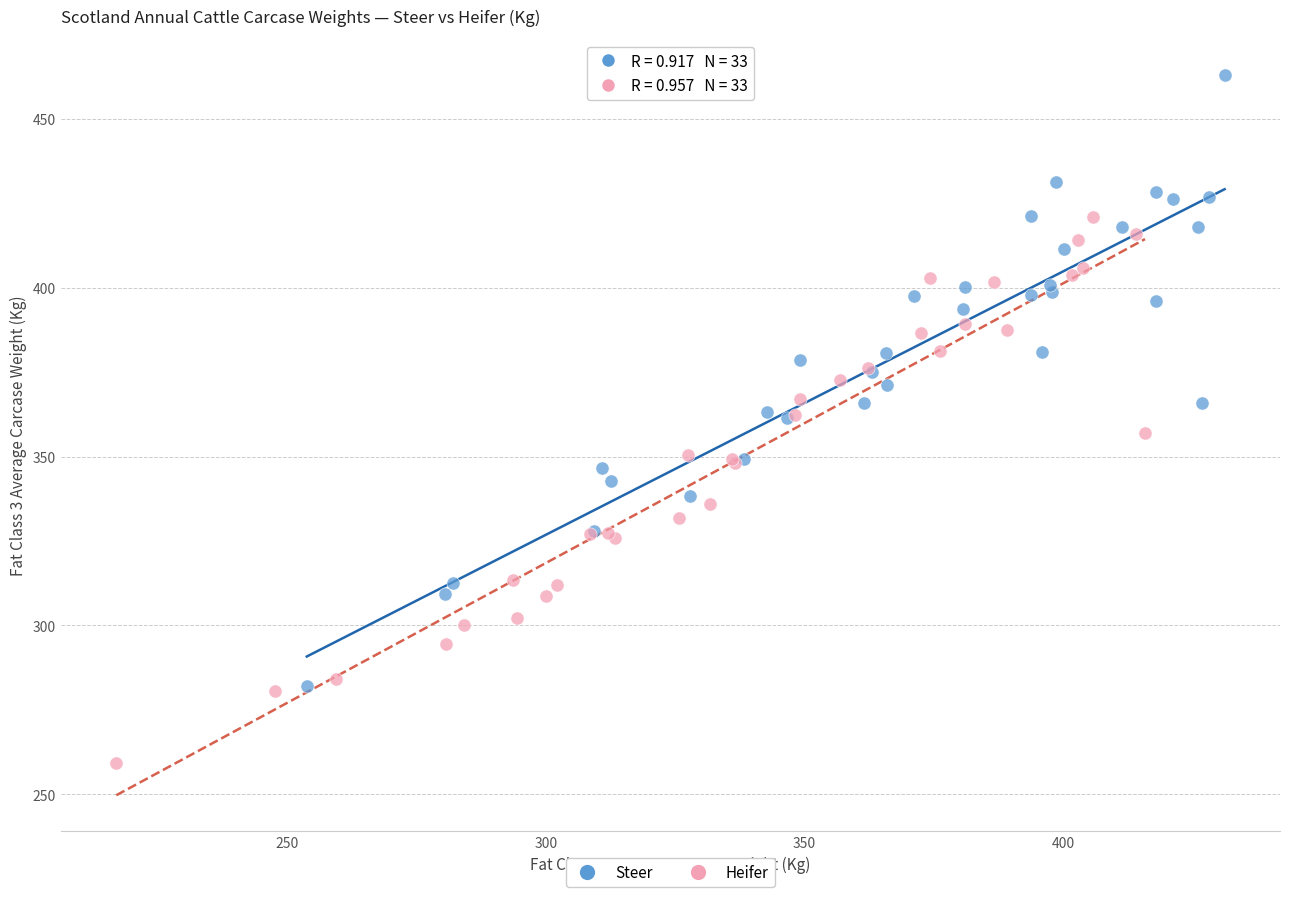

Which series has the widest spread of Y values?

Steer